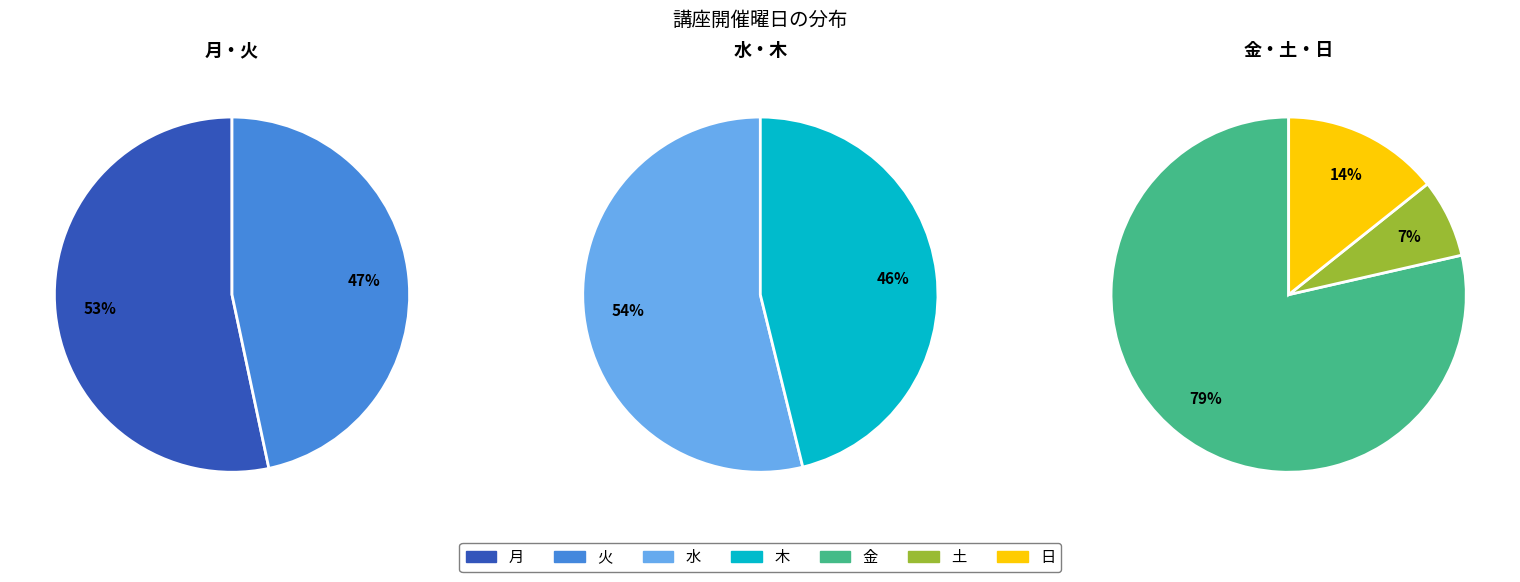

Is 木 the majority of the pie?

No